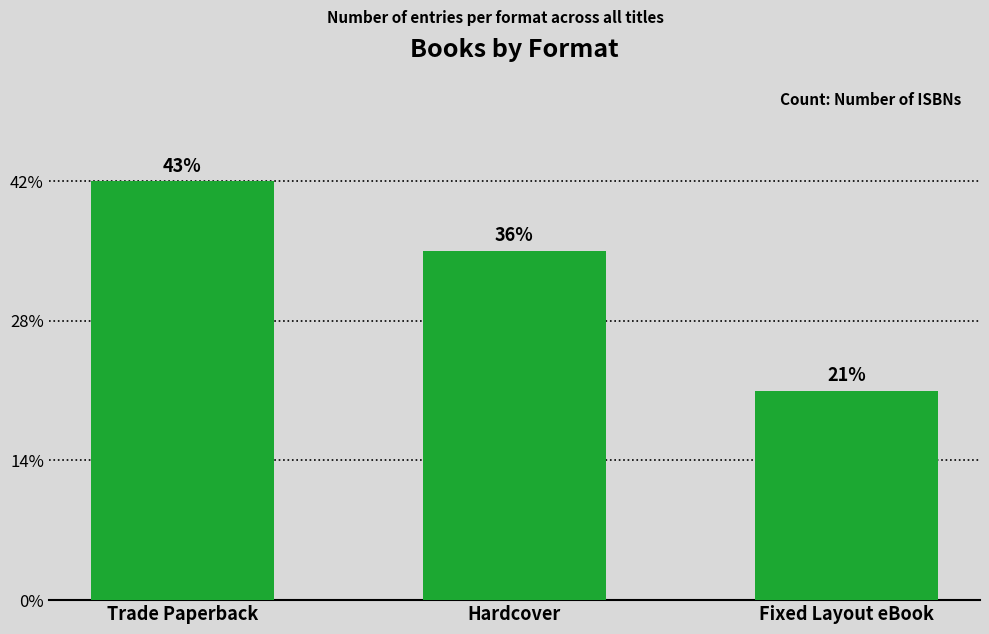

The value at Fixed Layout eBook is 3. True or false?

True